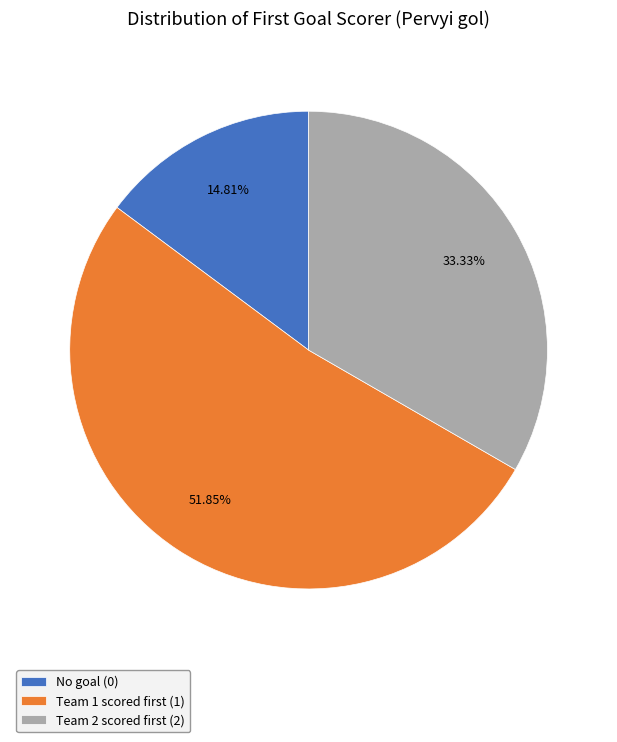

Rank the categories by value from lowest to highest.

No goal (0), Team 2 scored first (2), Team 1 scored first (1)